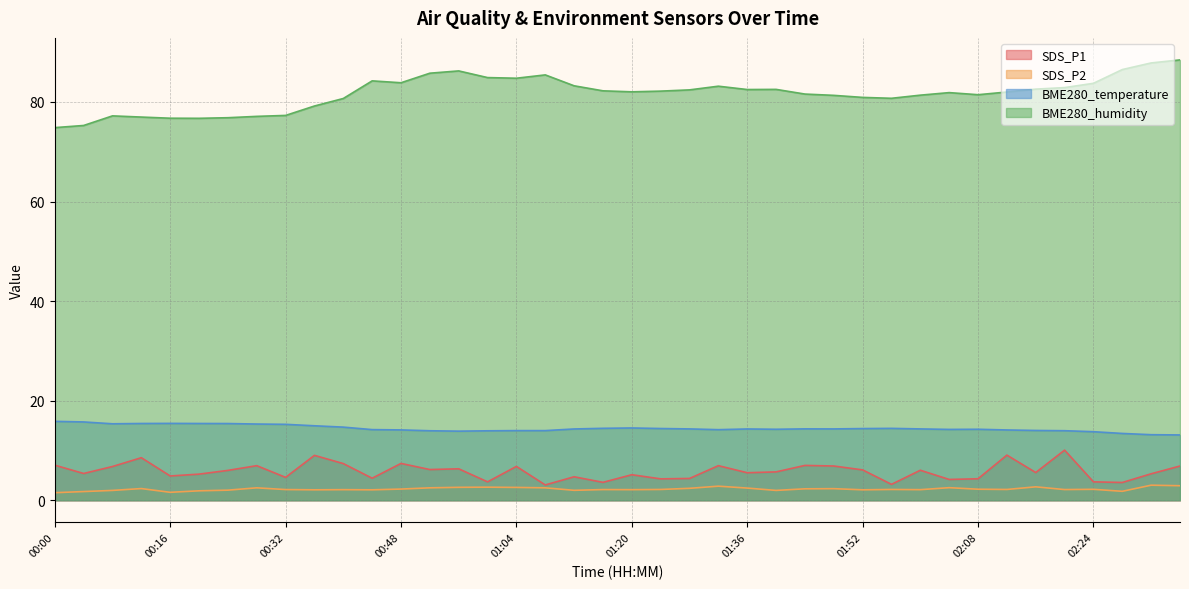

At which category is the sum across all series the highest?

02:36